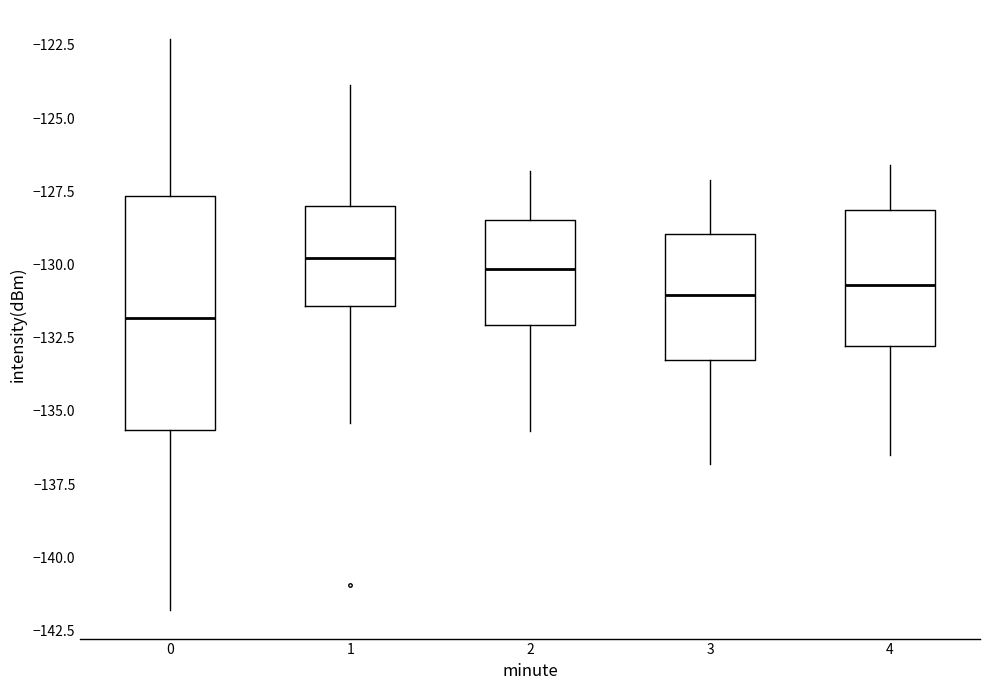

Comparing the boxes themselves (not the whiskers), which one is the tallest?

0